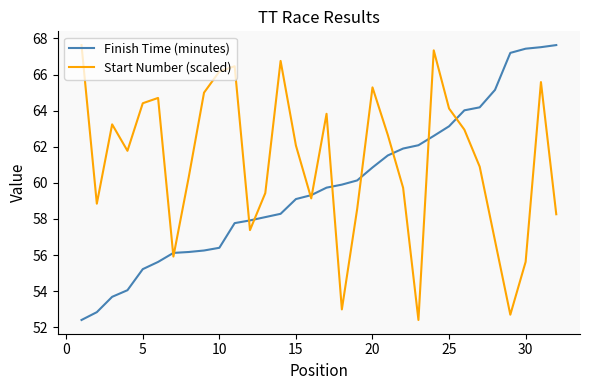

True or false: Start Number (scaled) and Finish Time (minutes) intersect in this chart.

True